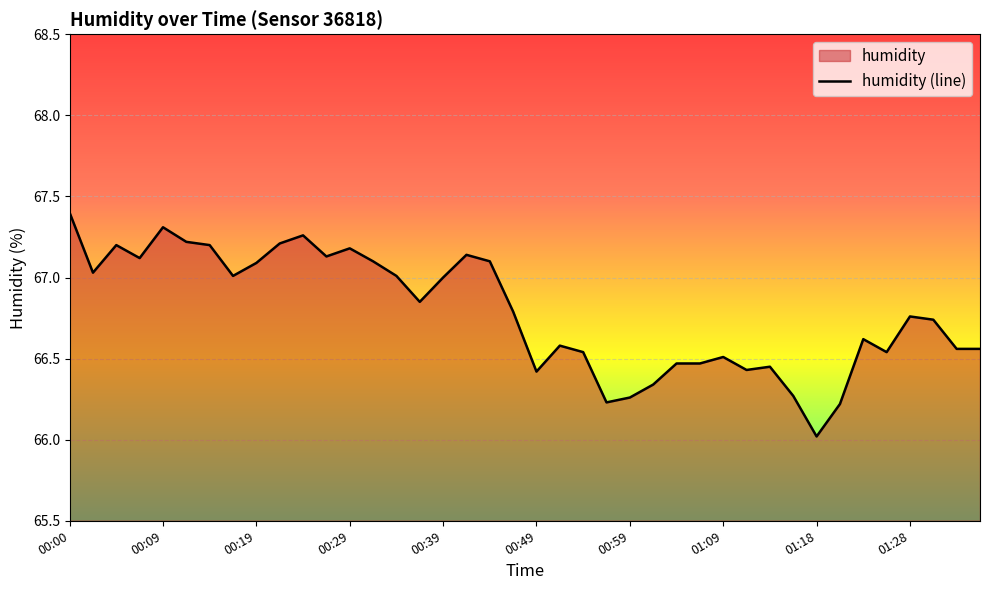

What is the average value?

66.8